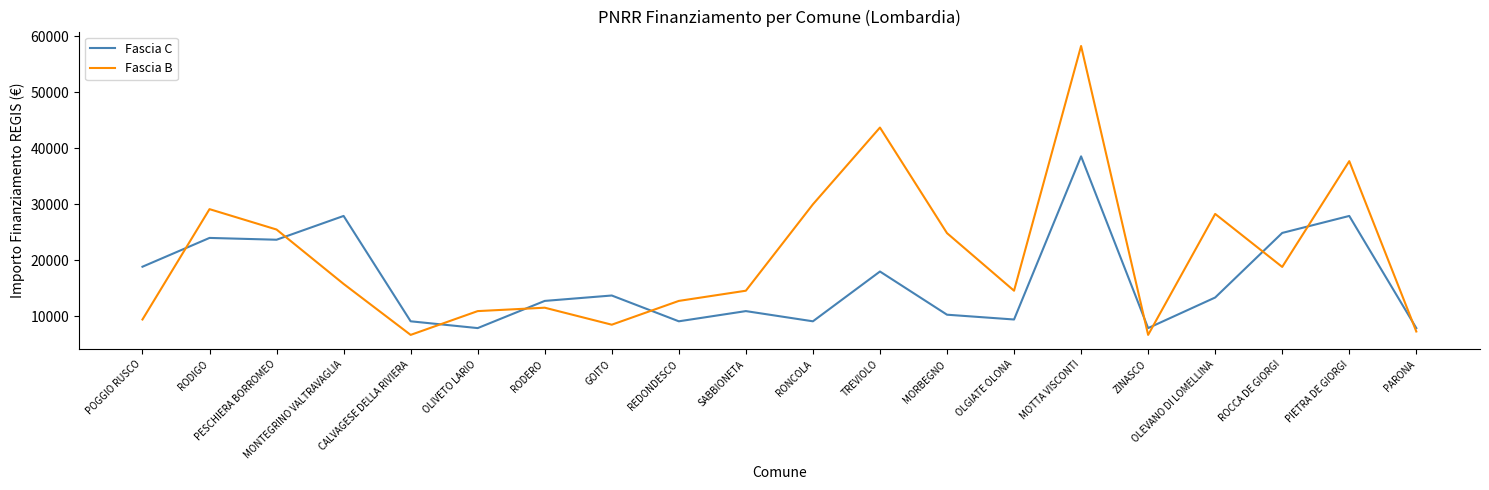

What are all the series names shown in the legend?

Fascia C, Fascia B